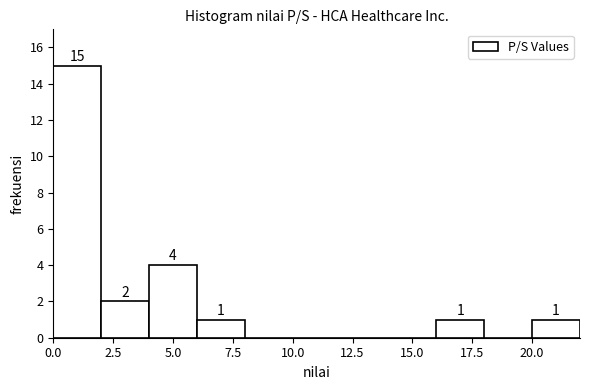

Over which range of the x-axis is the bar tallest?

0 to 2